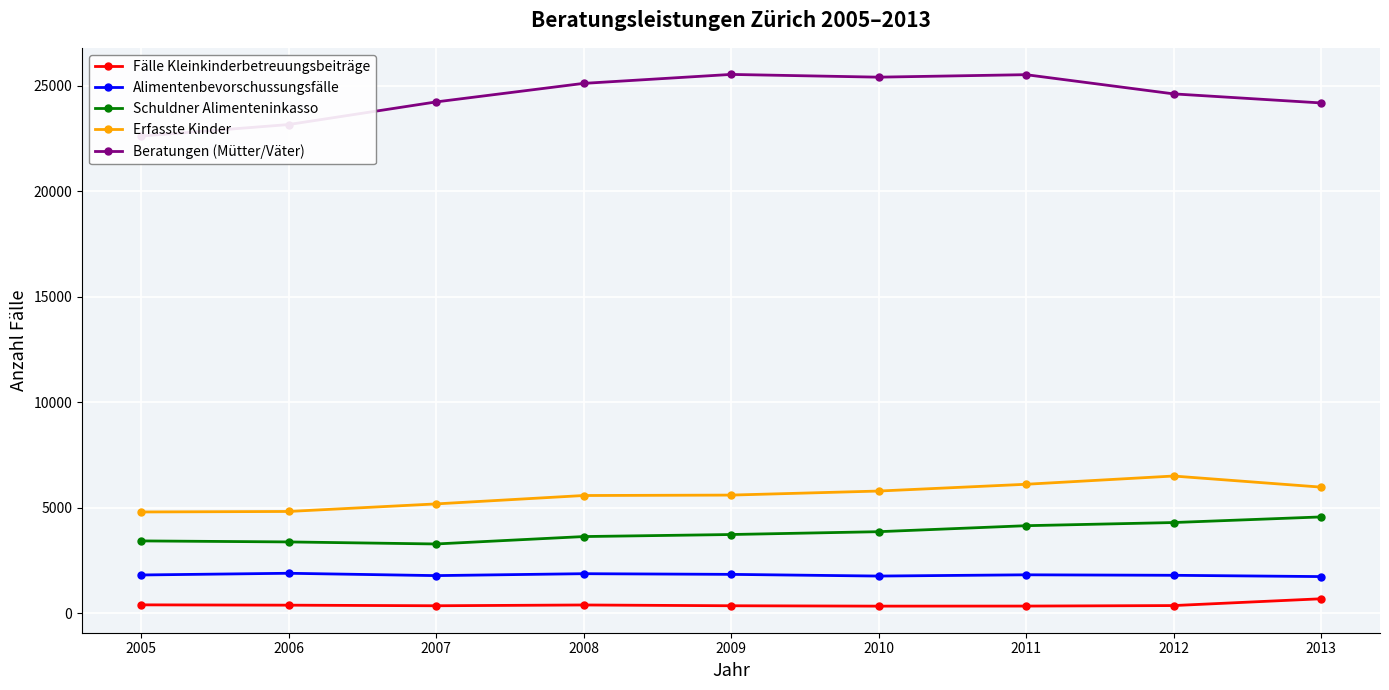

True or false: Fälle Kleinkinderbetreuungsbeiträge and Erfasste Kinder cross at least once.

False